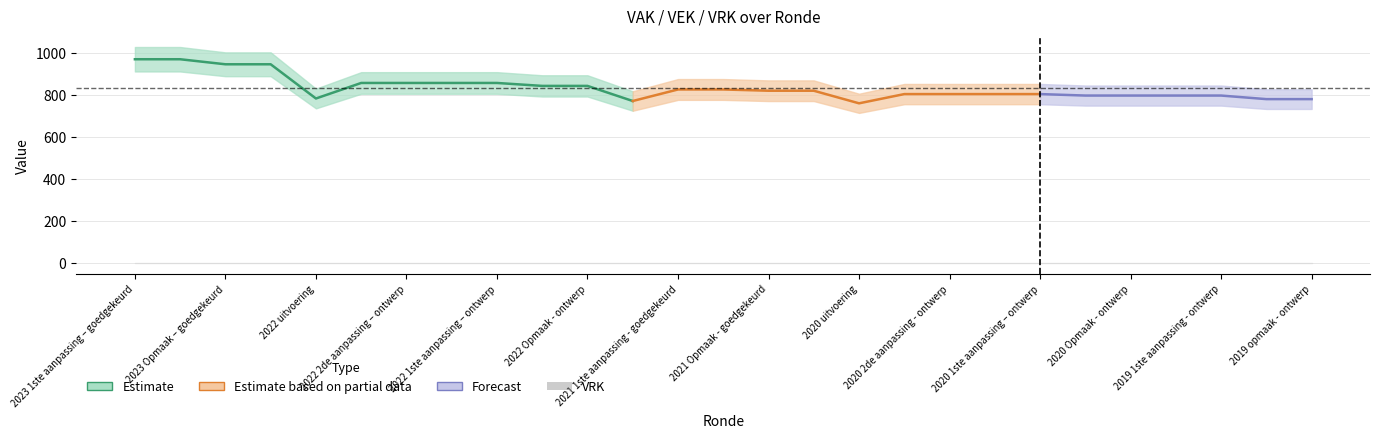

True or false: VEK and VRK cross at least once.

False